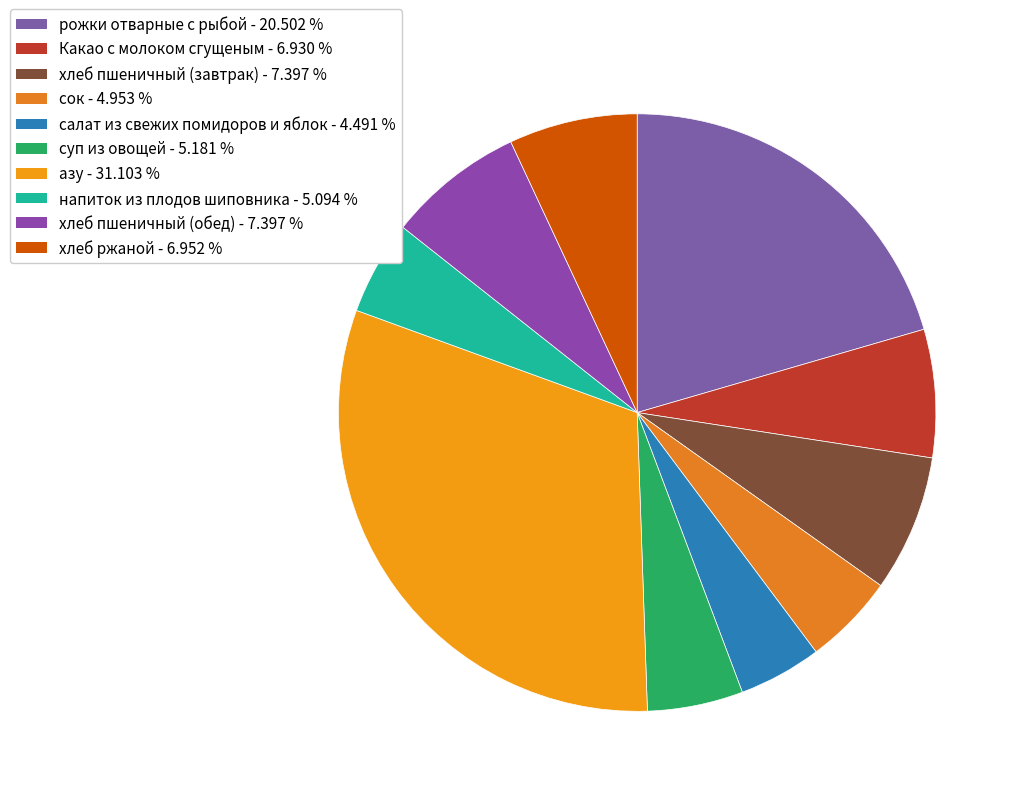

How many segments does this pie chart have?

10